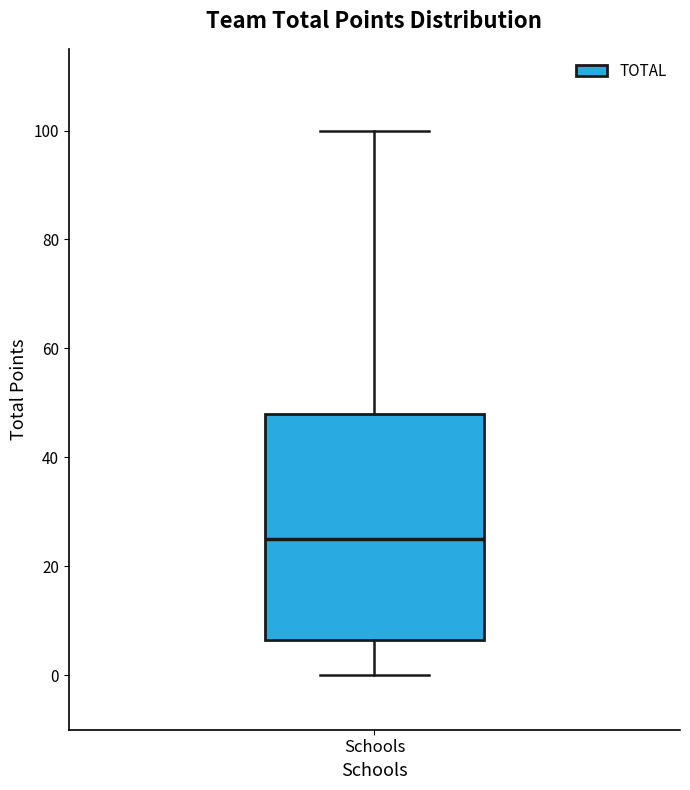

Where is the upper edge of the box for Schools on the y-axis? The values are not printed on the chart, so give them approximately, as read against the axis.

48